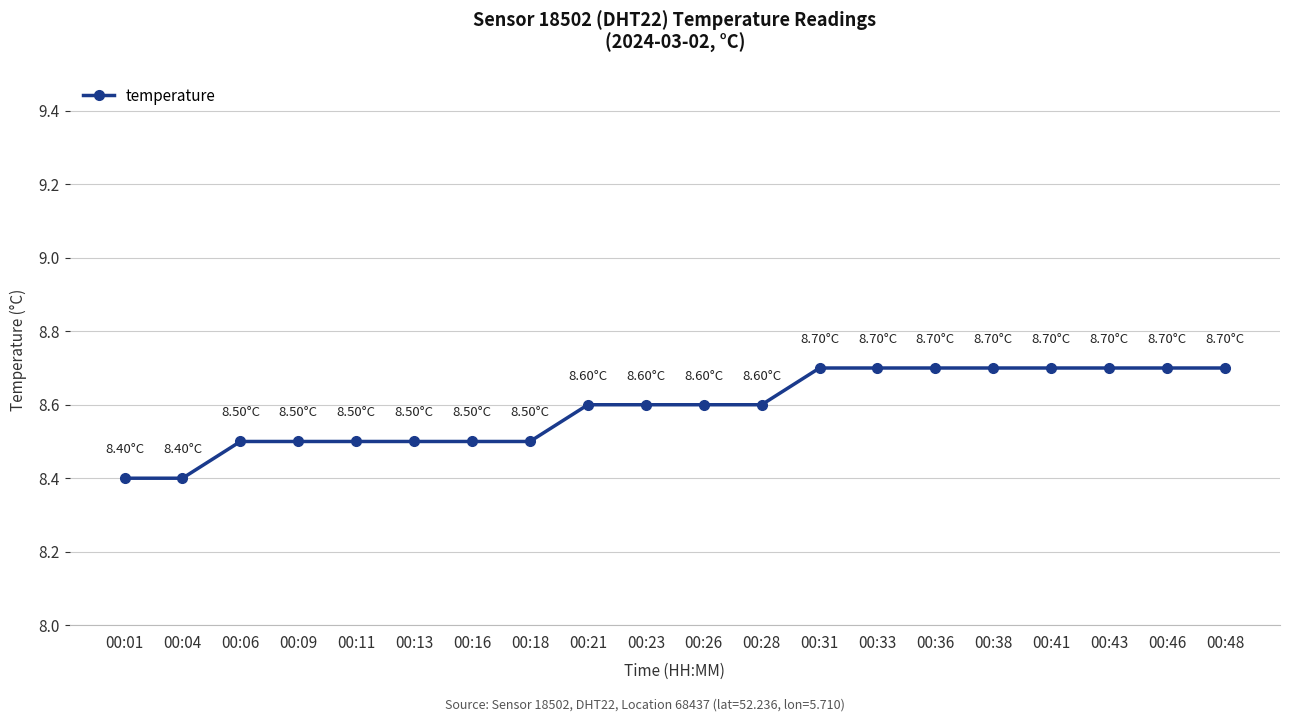

What is the sum of the values at 00:38 and 00:48?

17.4